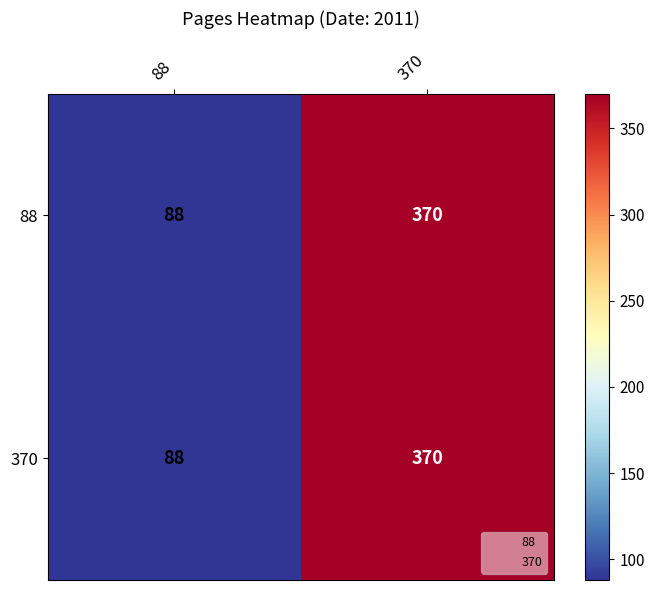

What is the difference between the maximum and minimum values in the 370 series?

282